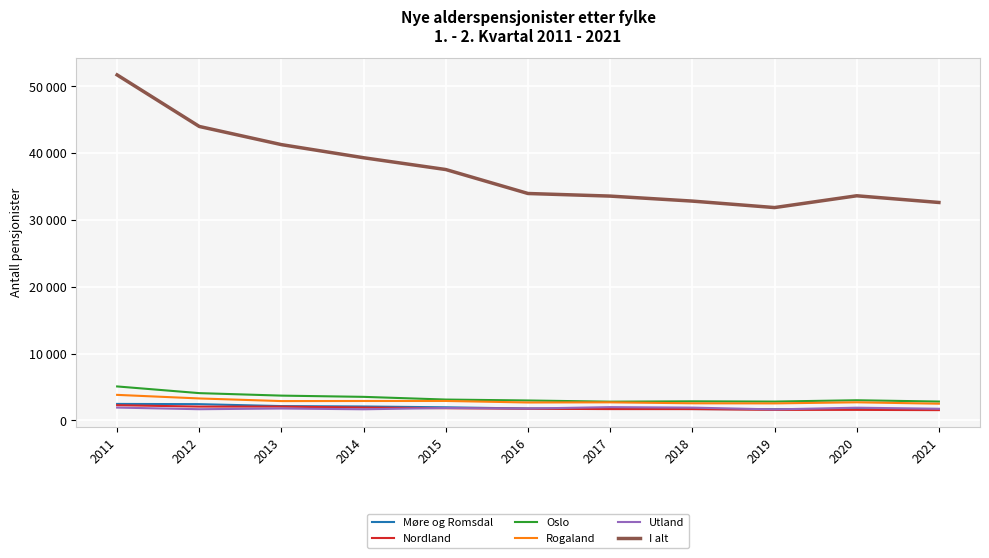

Does the chart have visible grid lines?

Yes